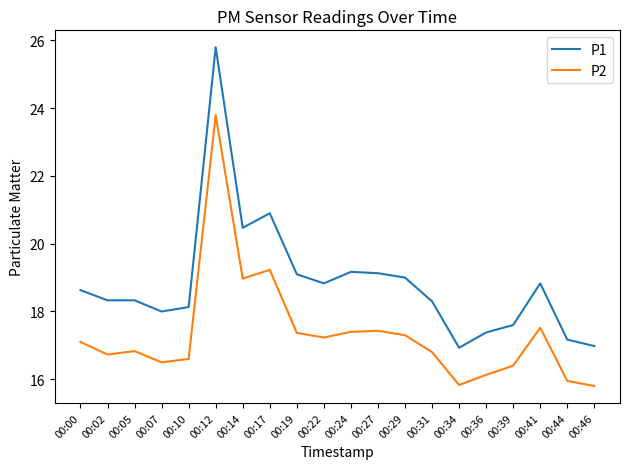

How many categories are shown in the chart?

20